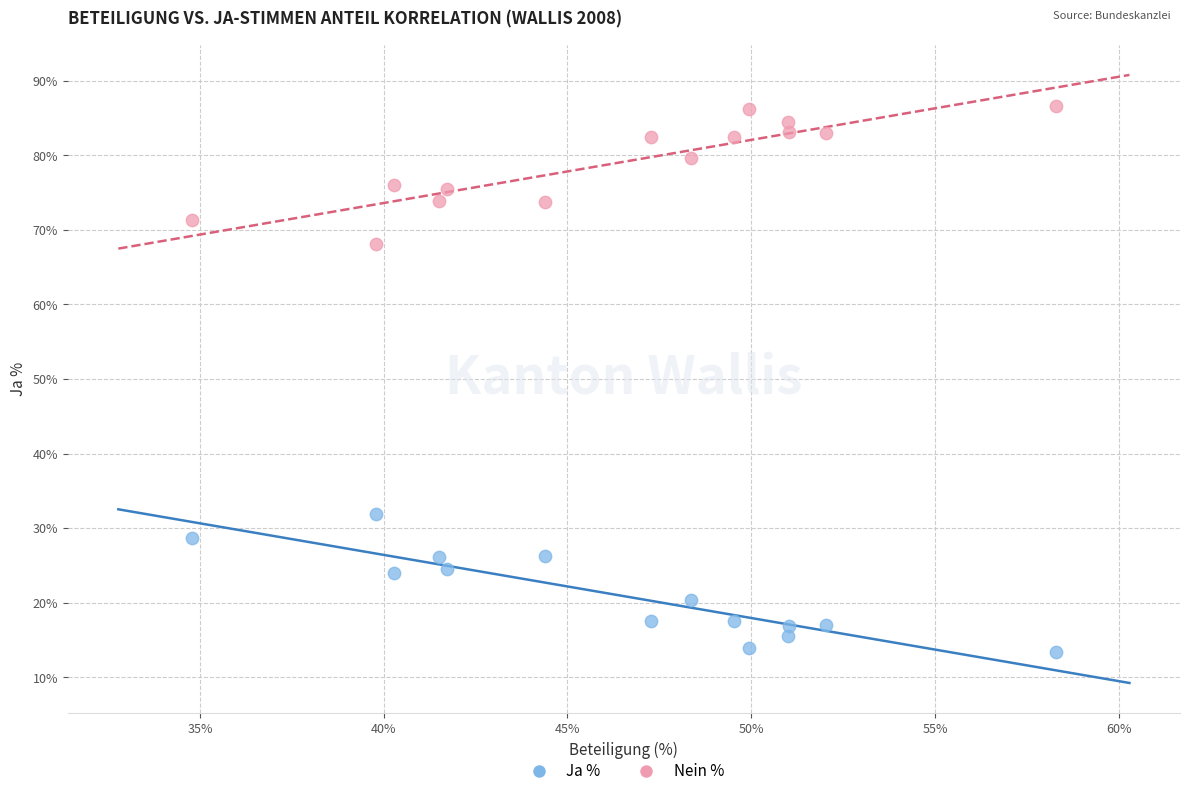

Across all data points, what is the range of Y values (max minus min)?

73.2